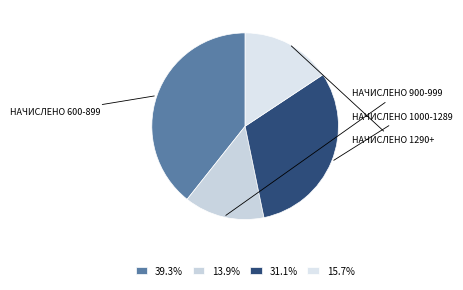

How many slices are in this pie chart?

4